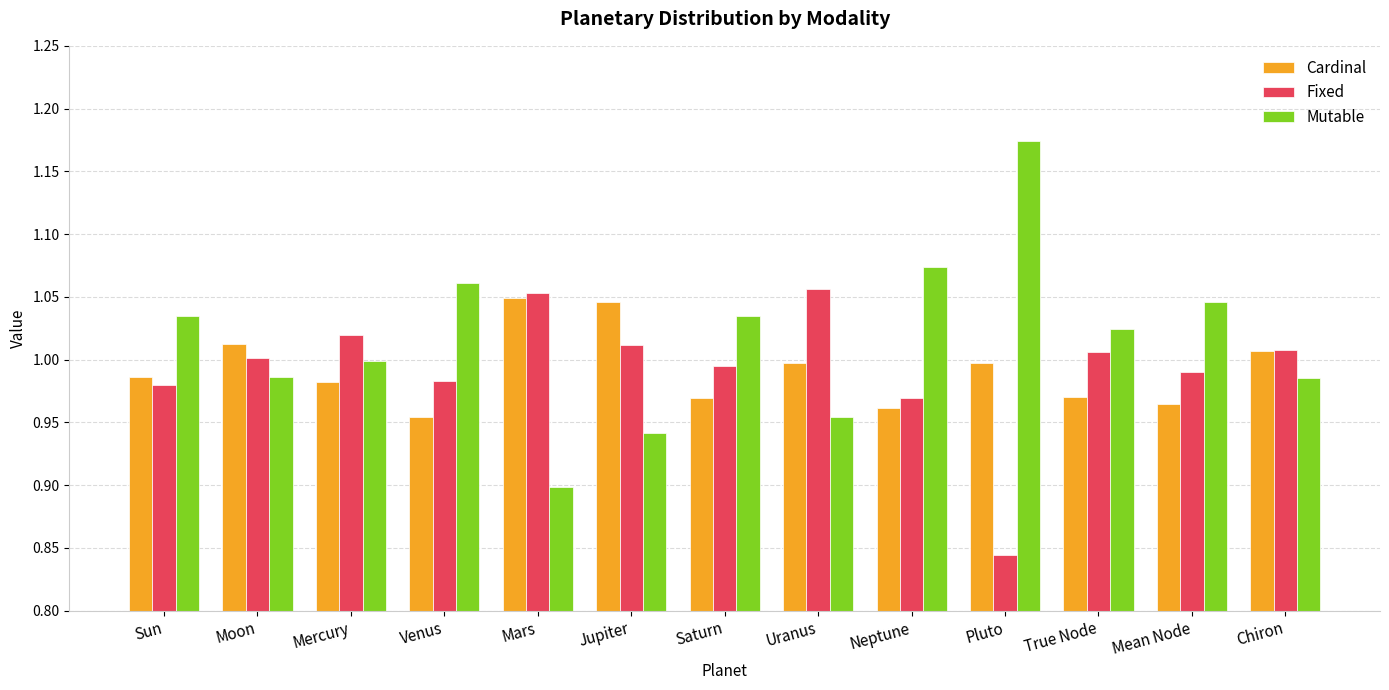

Is the value of Fixed at Mean Node greater than the value of Cardinal at Chiron?

No